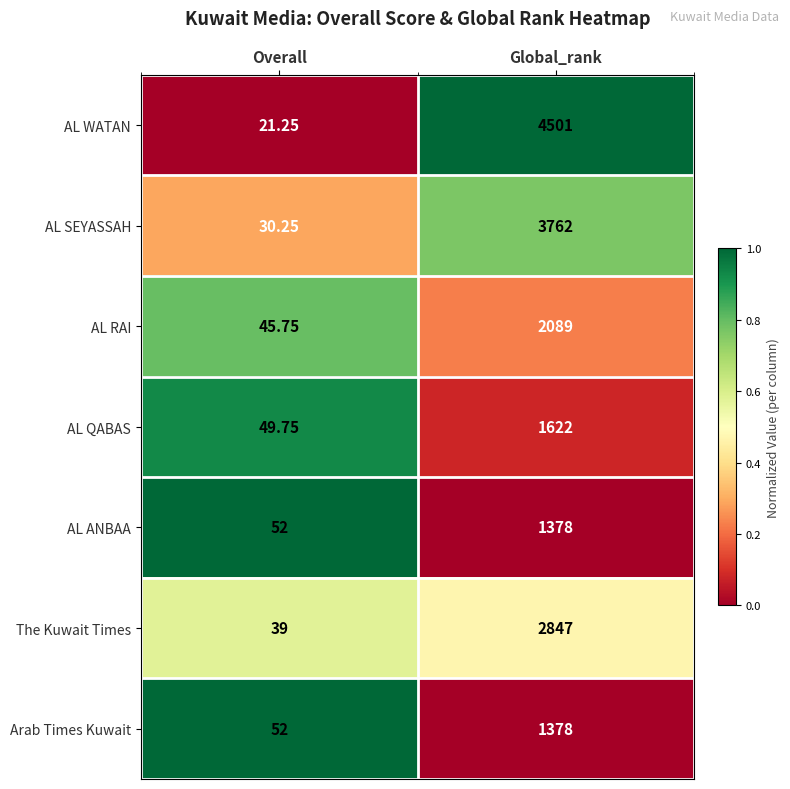

Where is The Kuwait Times nearest to the value 1443?

Overall